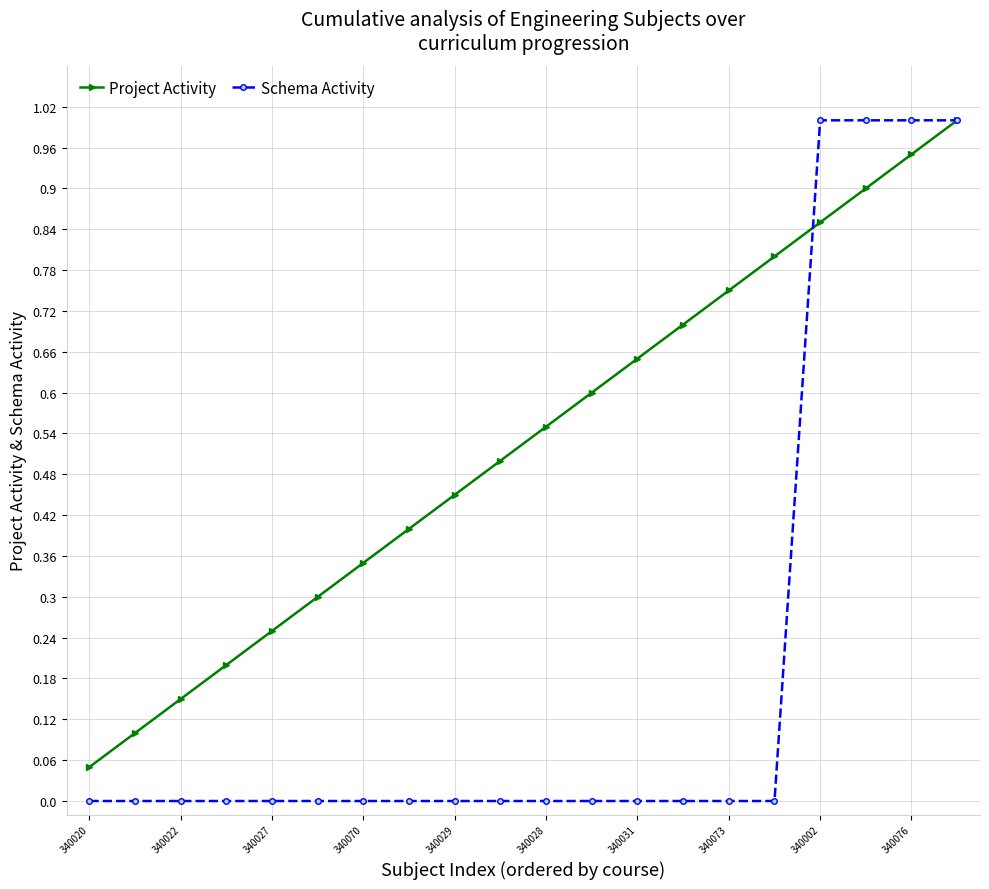

What is the maximum value for Project Activity?

1.0